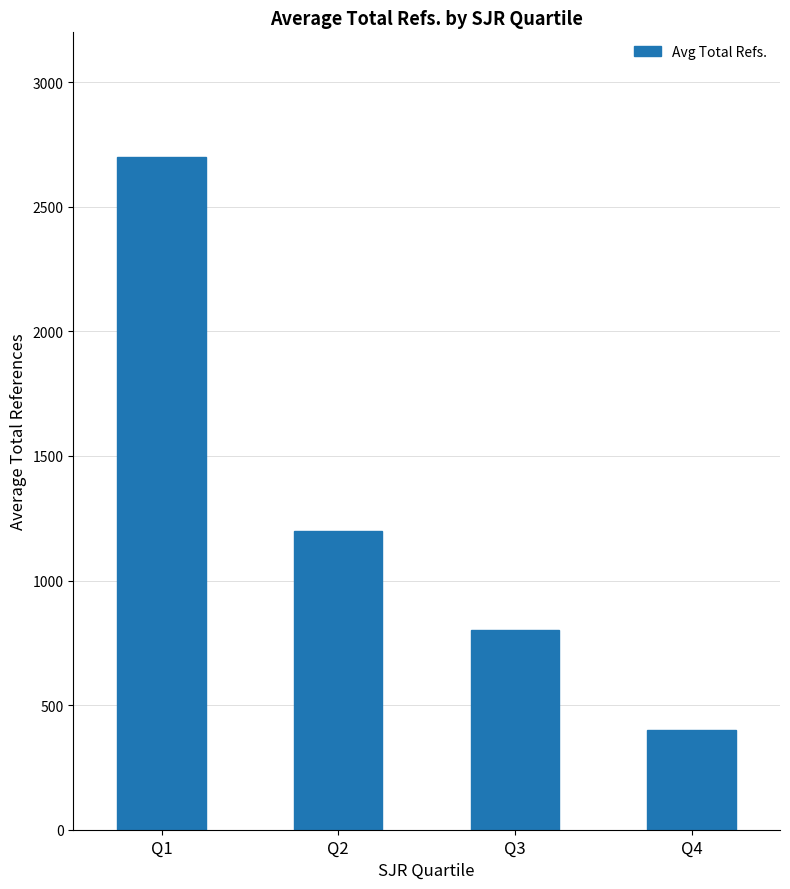

Reading right to left, transcribe all the data shown in this chart.

400	800	1200	2700